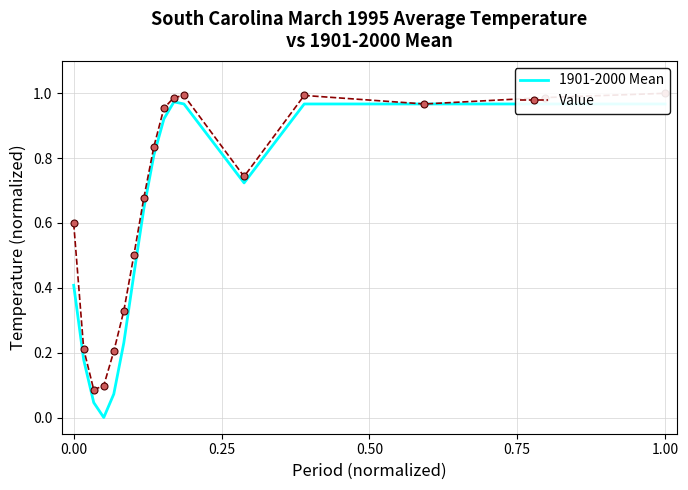

True or false: 1901-2000 Mean has a value of 0.4 at 0.00.

True